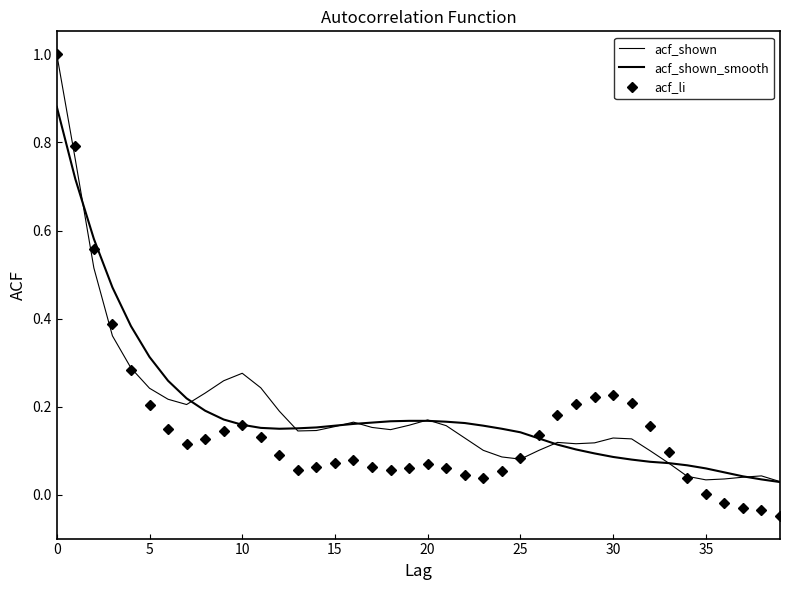

What is the difference between the maximum and minimum values in the acf_shown_smooth series?

0.9